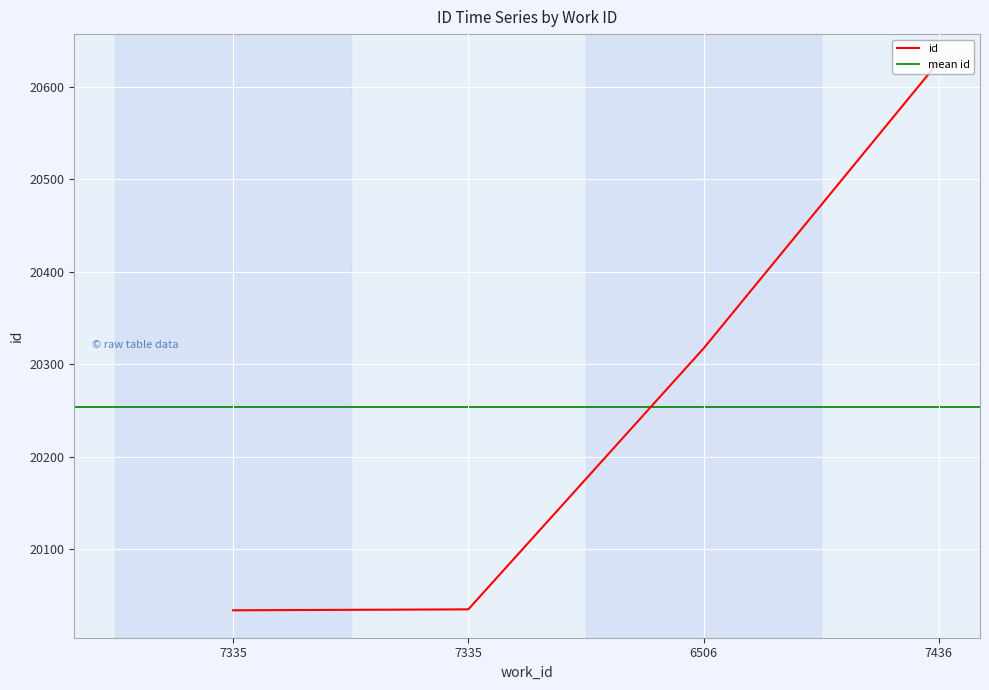

Reading right to left, transcribe all the data shown in this chart.

20627	20317	20035	20034